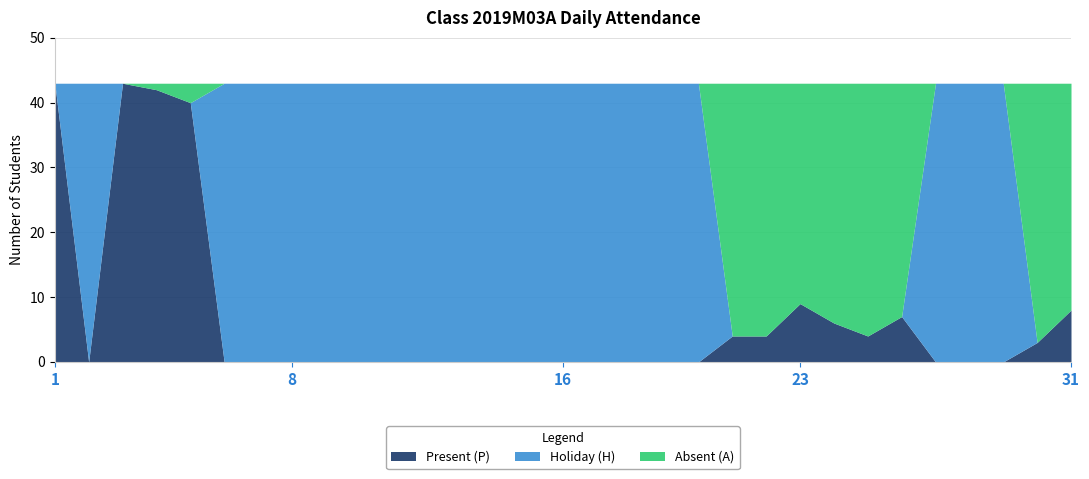

Which series ends up on top after the final intersection of Holiday (H) and Absent (A)?

Absent (A)